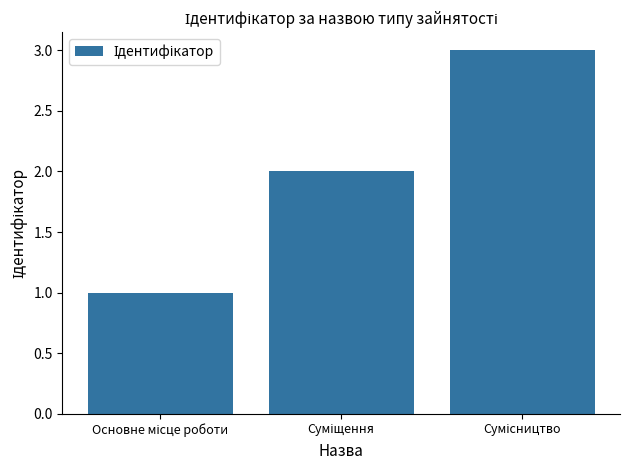

What is the sum of all values?

6